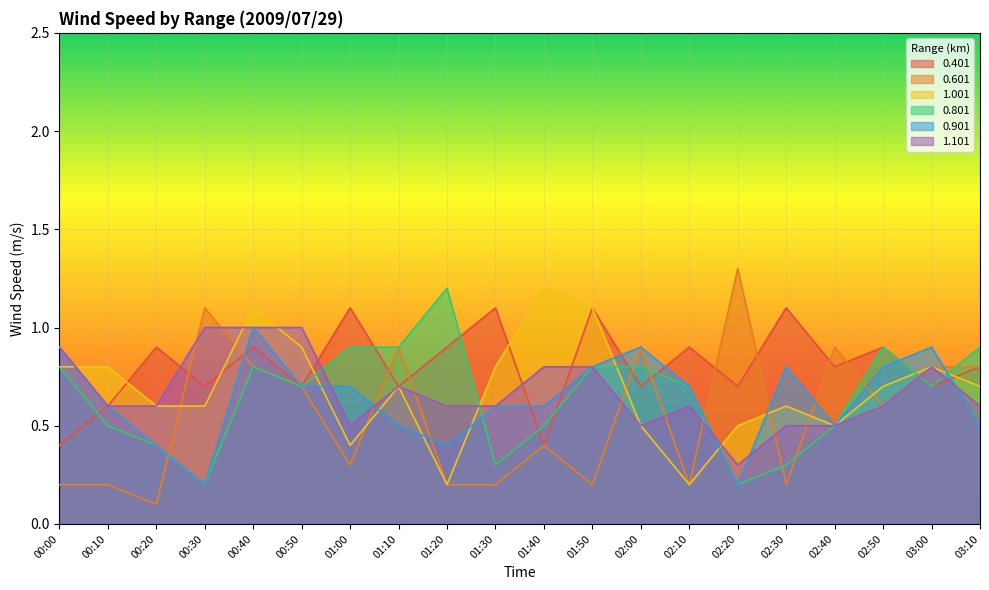

What is the sum of the 0.601 values at 01:00 and 01:20?

0.5